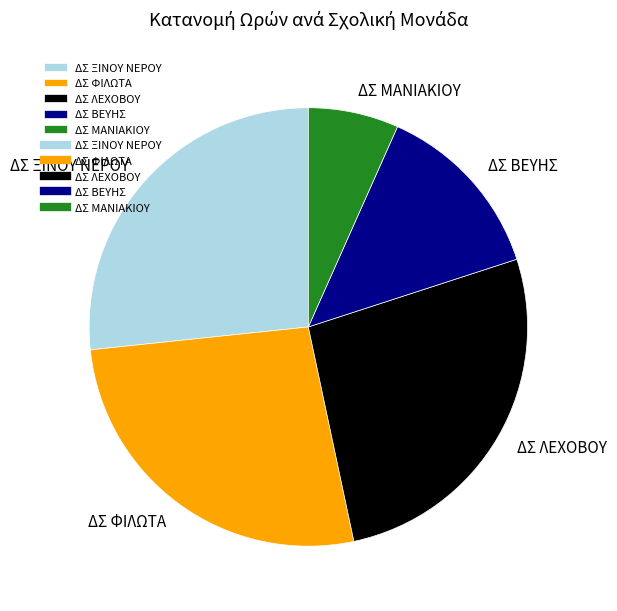

Do ΔΣ ΦΙΛΩΤΑ and ΔΣ ΜΑΝΙΑΚΙΟΥ together represent more than half of the pie?

No